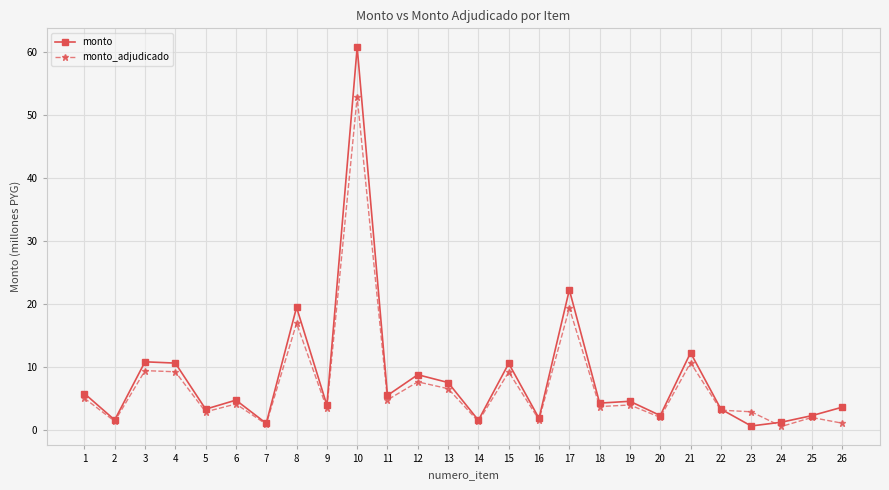

At 10, list the series in order from largest to smallest.

monto, monto_adjudicado